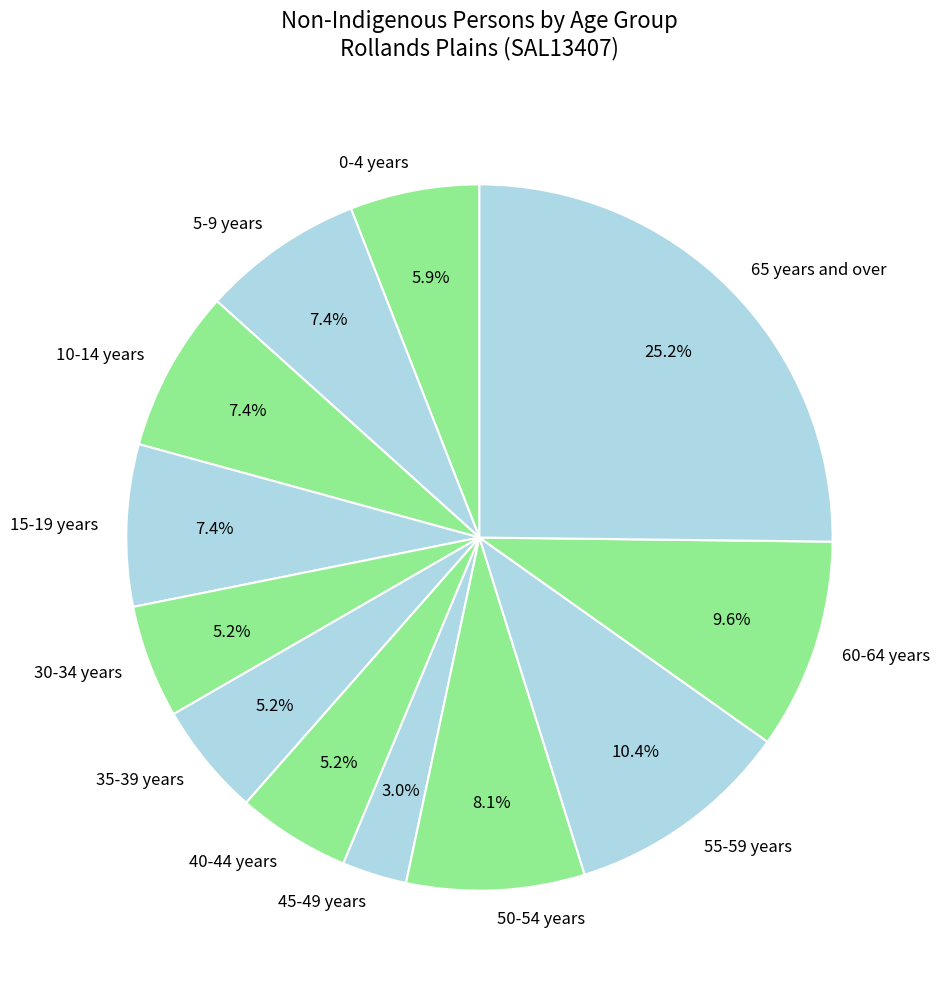

Does any single category account for the majority?

No